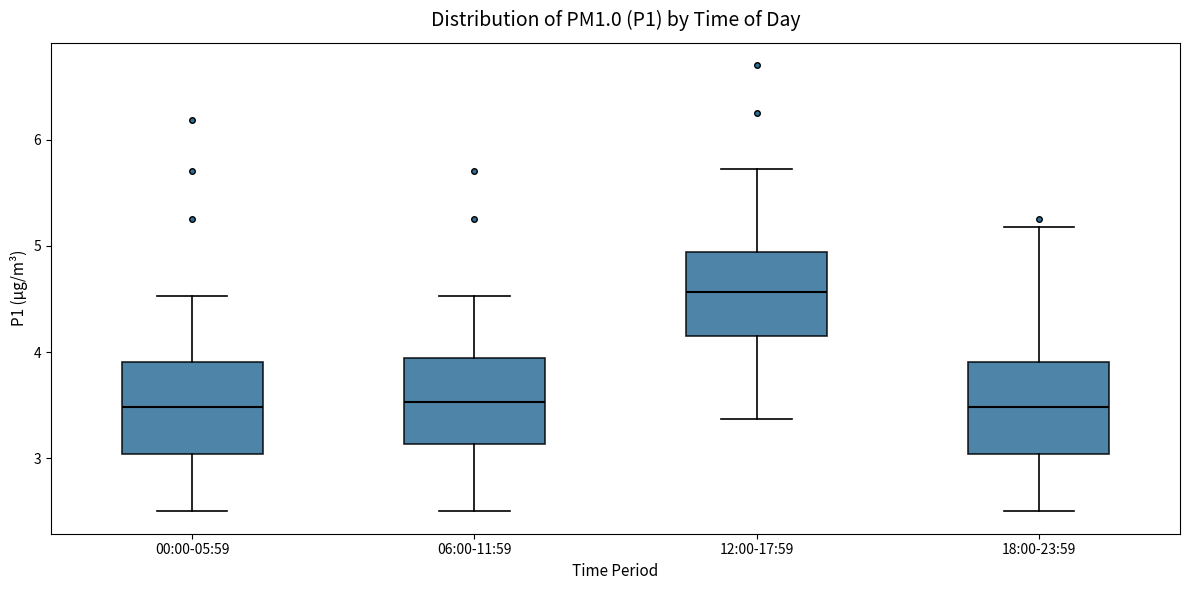

Reading left to right, read every box against the y-axis: the position of its median line, the range the box covers, and the ends of its whiskers. The values are not printed on the chart, so give them approximately, as read against the axis.

00:00-05:59: median 3.5, box 3.0 to 3.9, whiskers 2.5 to 4.5
06:00-11:59: median 3.5, box 3.1 to 3.9, whiskers 2.5 to 4.5
12:00-17:59: median 4.6, box 4.2 to 4.9, whiskers 3.4 to 5.7
18:00-23:59: median 3.5, box 3.0 to 3.9, whiskers 2.5 to 5.2